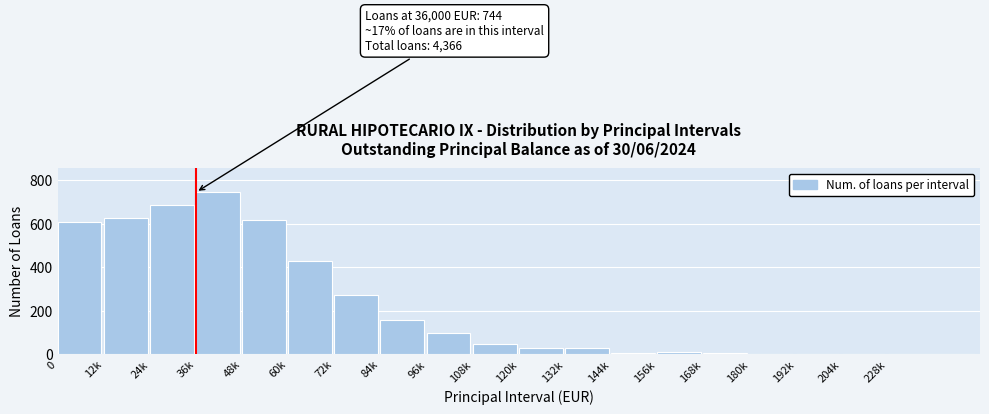

What is the approximate value at 60k?

429